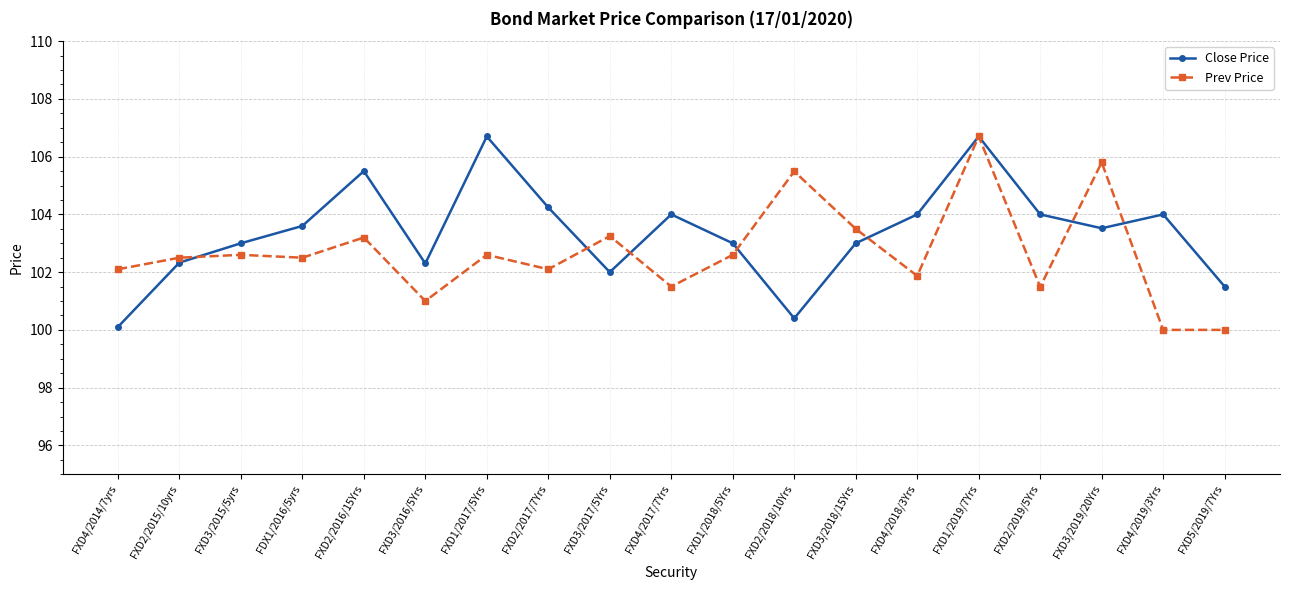

What is the total value across all series at FXD1/2017/5Yrs?

209.3